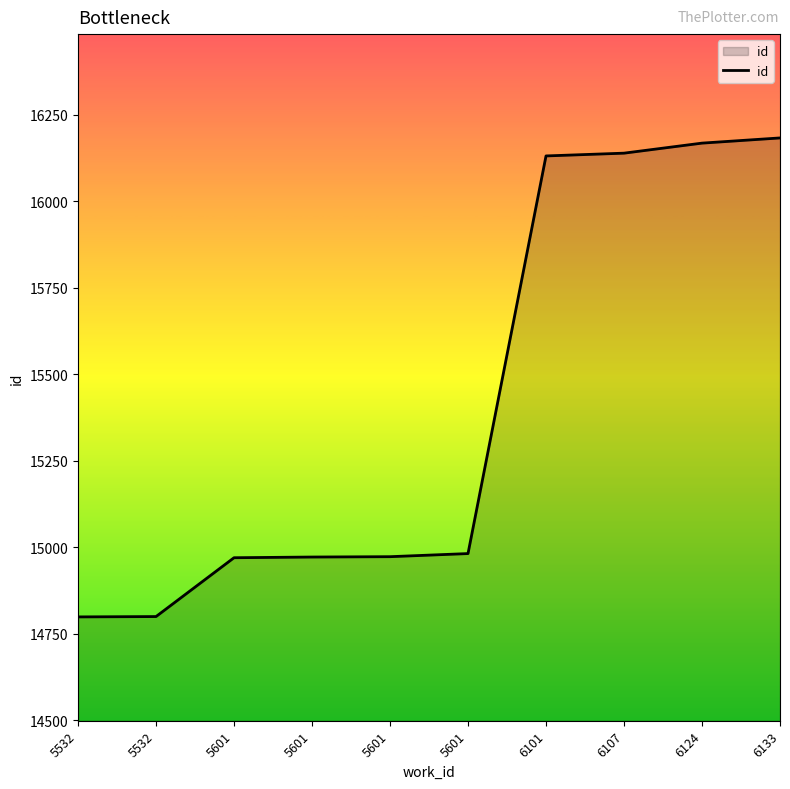

List the labels in order of value, smallest first.

5532, 5532, 5601, 5601, 5601, 5601, 6101, 6107, 6124, 6133